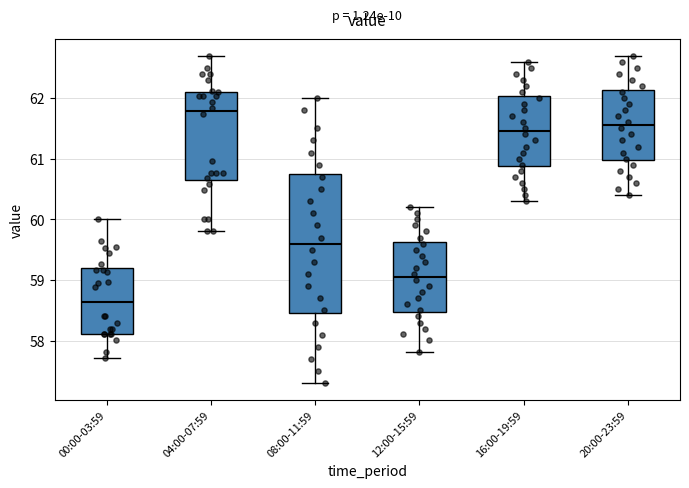

Reading left to right, transcribe this box plot: for each box, give where its median line is, the range the box spans, and where its two whiskers end, as read against the y-axis. The values are not printed on the chart, so give them approximately, as read against the axis.

00:00-03:59: median 58.6, box 58.1 to 59.2, whiskers 57.7 to 60.0
04:00-07:59: median 61.8, box 60.7 to 62.1, whiskers 59.8 to 62.7
08:00-11:59: median 59.6, box 58.5 to 60.8, whiskers 57.3 to 62.0
12:00-15:59: median 59.1, box 58.5 to 59.6, whiskers 57.8 to 60.2
16:00-19:59: median 61.5, box 60.9 to 62.0, whiskers 60.3 to 62.6
20:00-23:59: median 61.6, box 61.0 to 62.1, whiskers 60.4 to 62.7